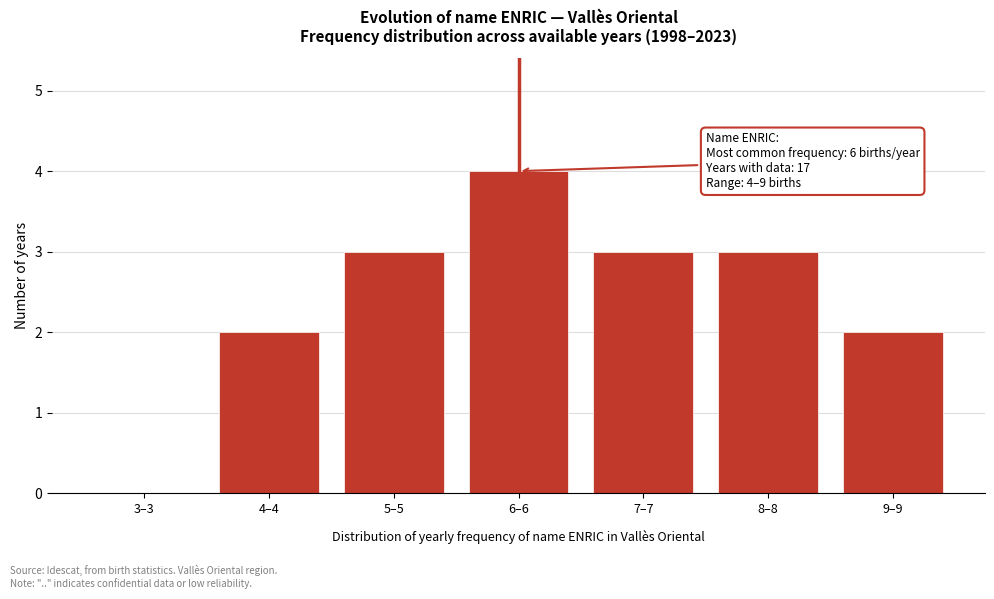

Reading right to left, transcribe all the data shown in this chart.

9–9=2	8–8=3	7–7=3	6–6=4	5–5=3	4–4=2	3–3=0